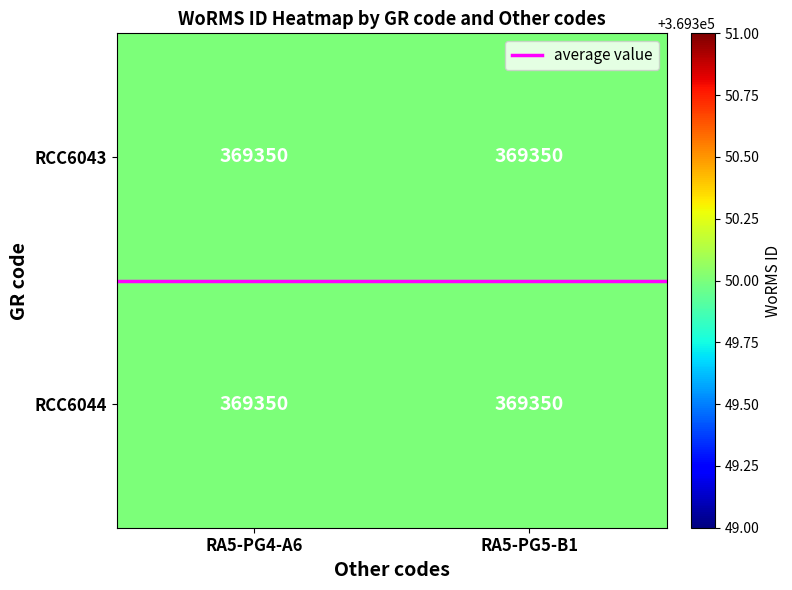

The value of RCC6044 at RA5-PG4-A6 is 592241.2. True or false?

False